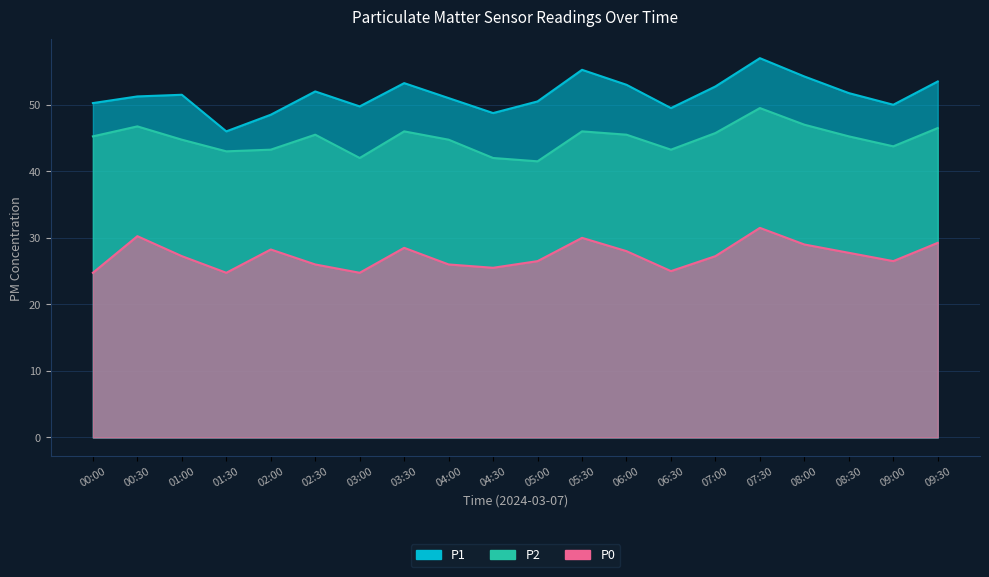

Where is the first local minimum for P0?

01:30